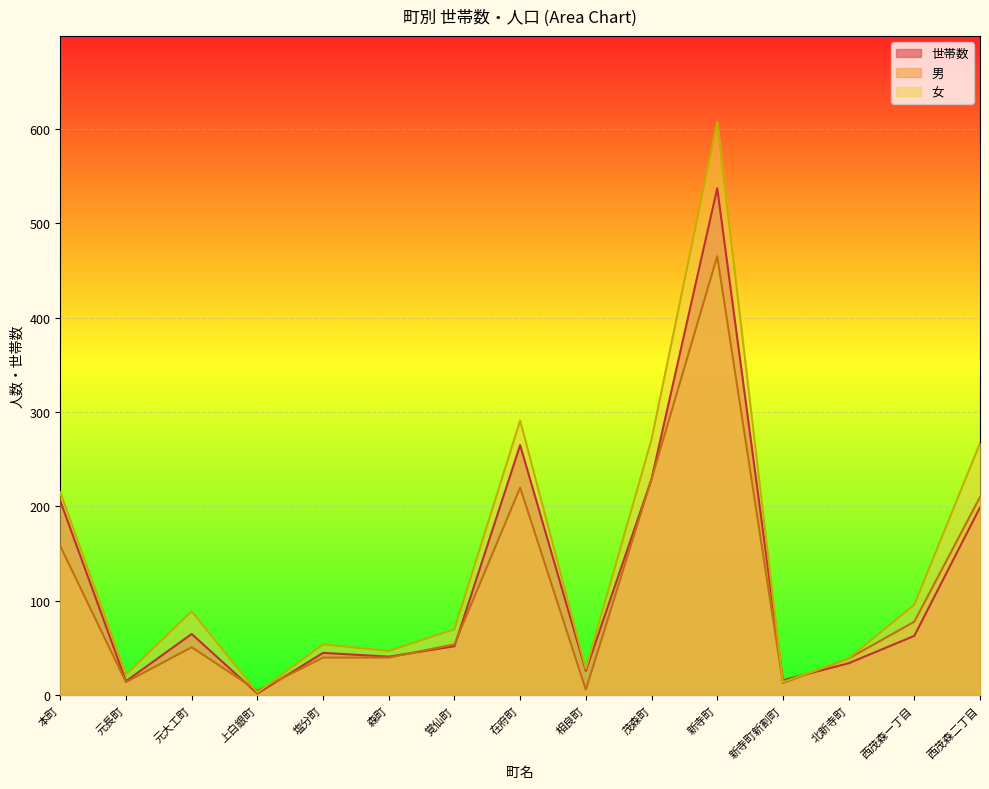

What position from the left is 茂森町?

10